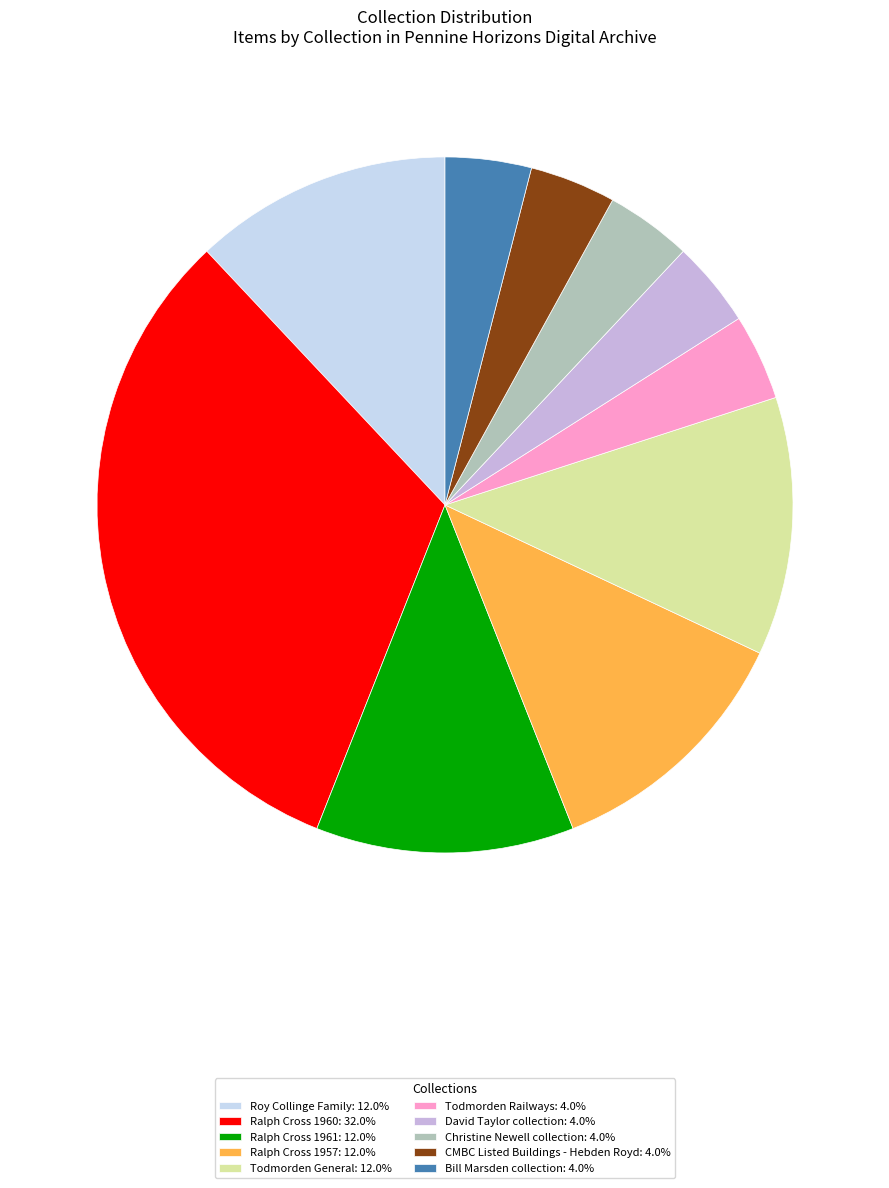

Is it true that Todmorden Railways is 18% of the pie?

False